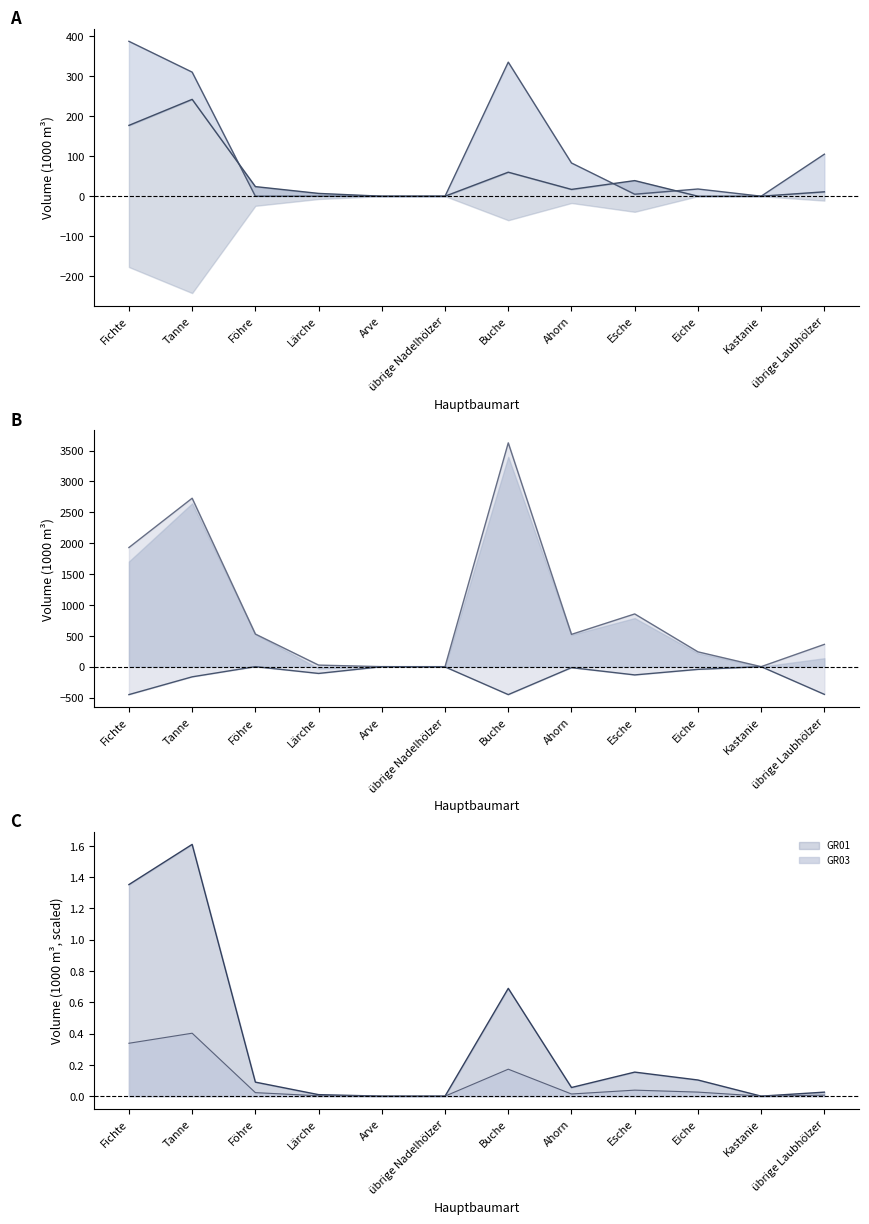

What is the total value across all series at Tanne?

3117.6